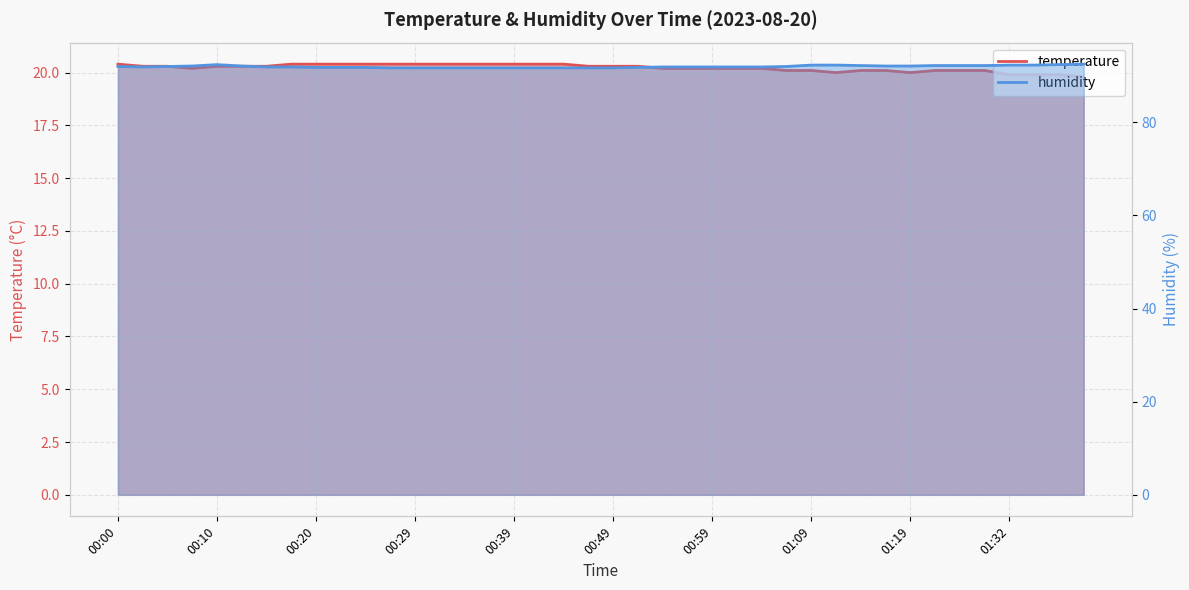

The humidity series shows 92.1 at 00:07. True or false?

True